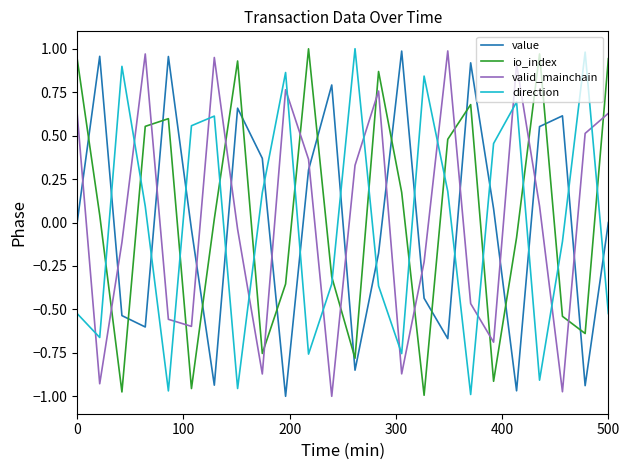

Rank the series by their average value, from lowest to highest.

direction, value, valid_mainchain, io_index